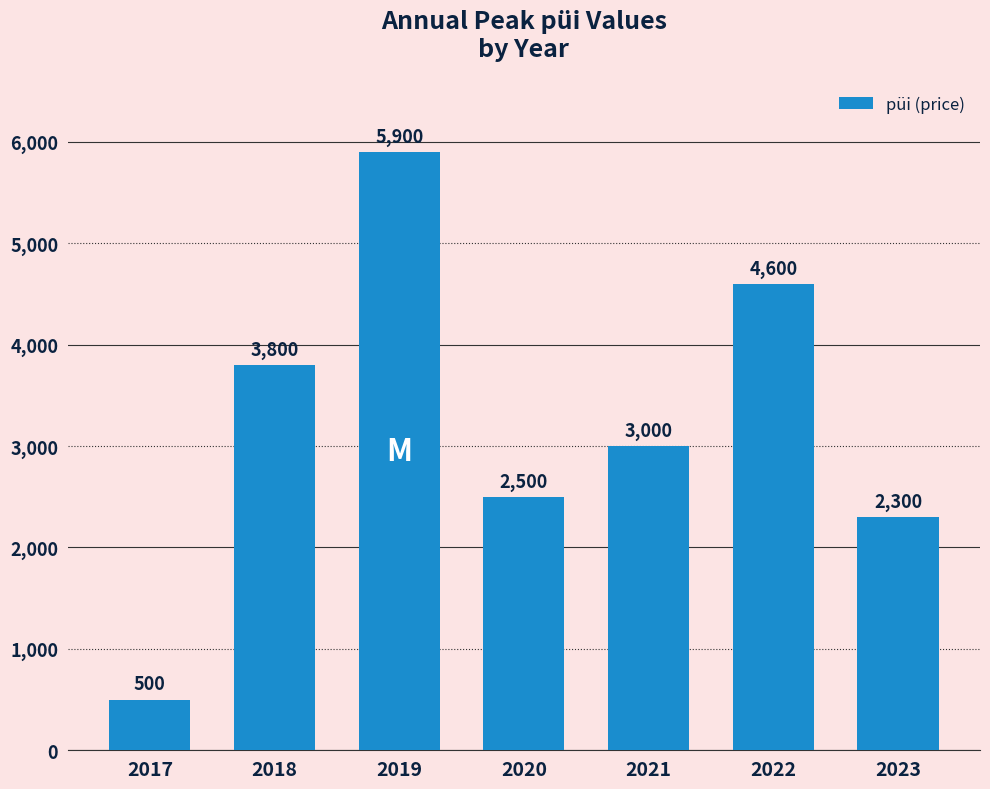

What is the average value?

3229